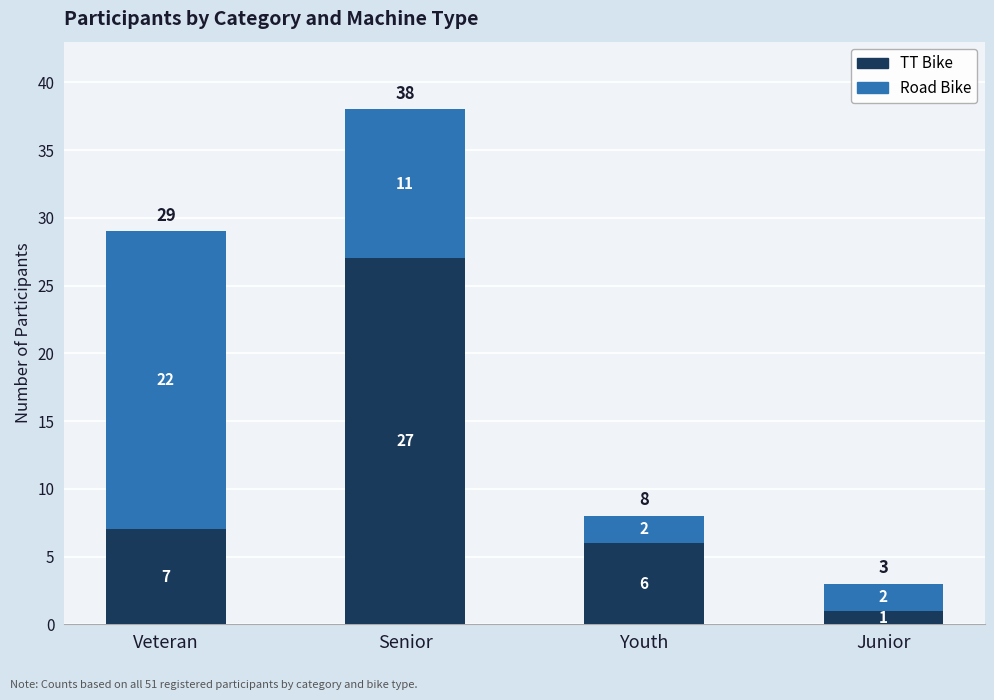

How many bars are there in total?

4